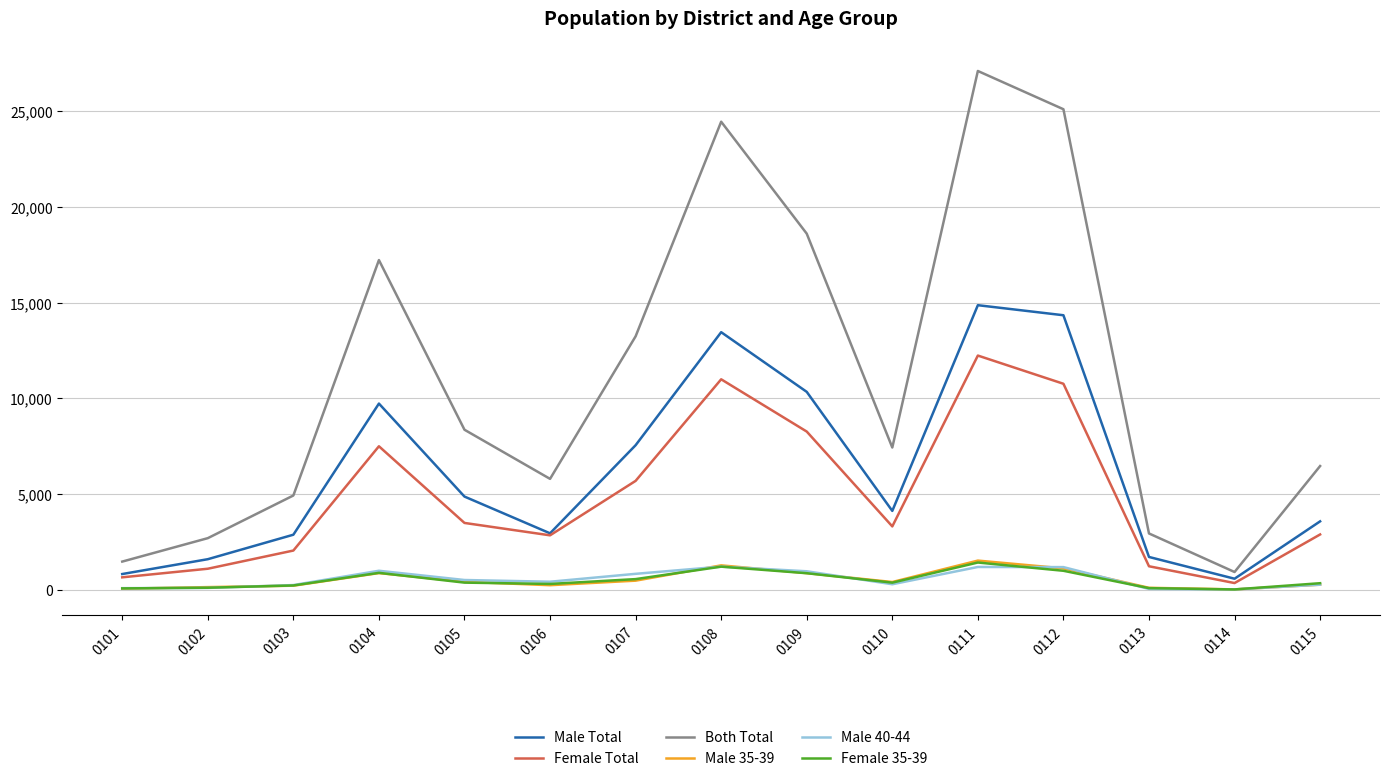

What is the difference between the Female Total values at 0104 and 0103?

5447